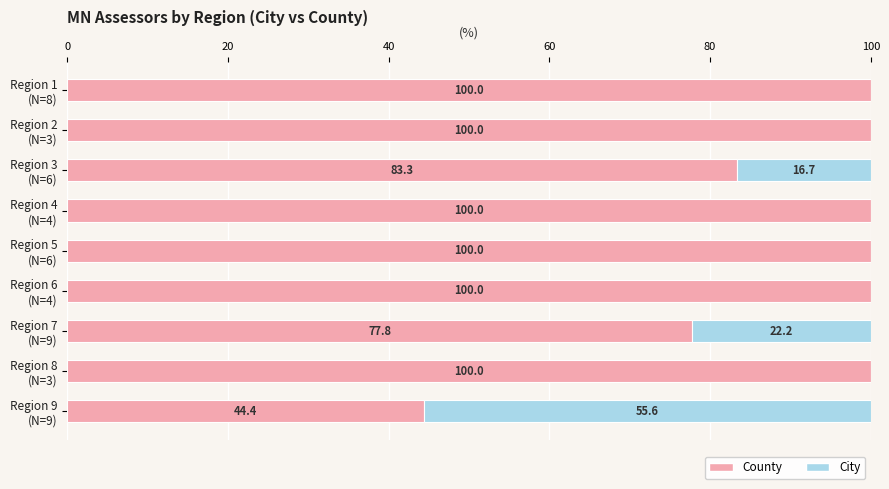

What is the value of the County bar at the 6th from the left?

100.0